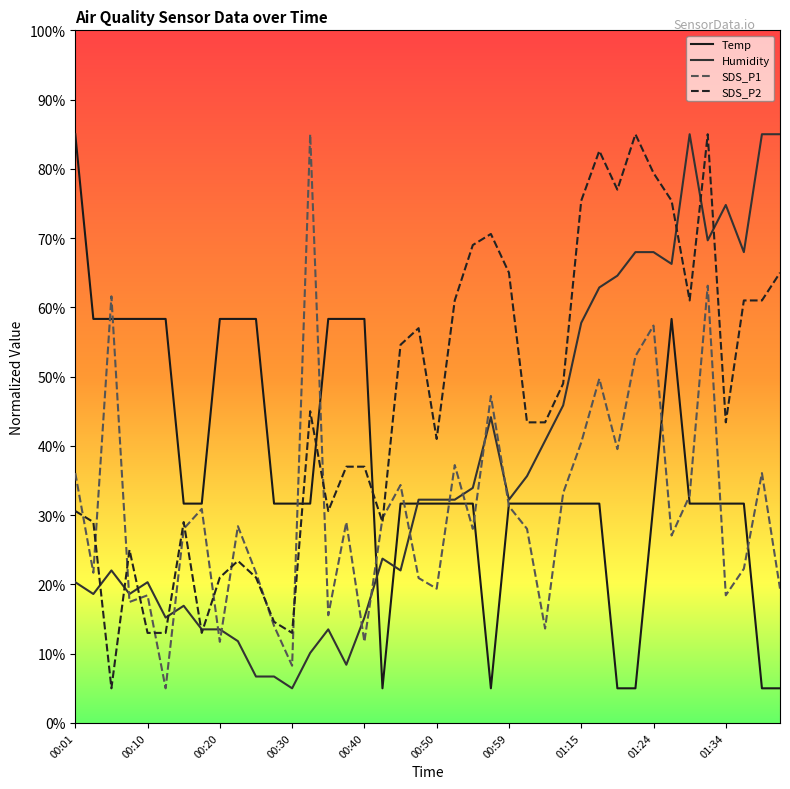

How many lines are shown in the chart?

4